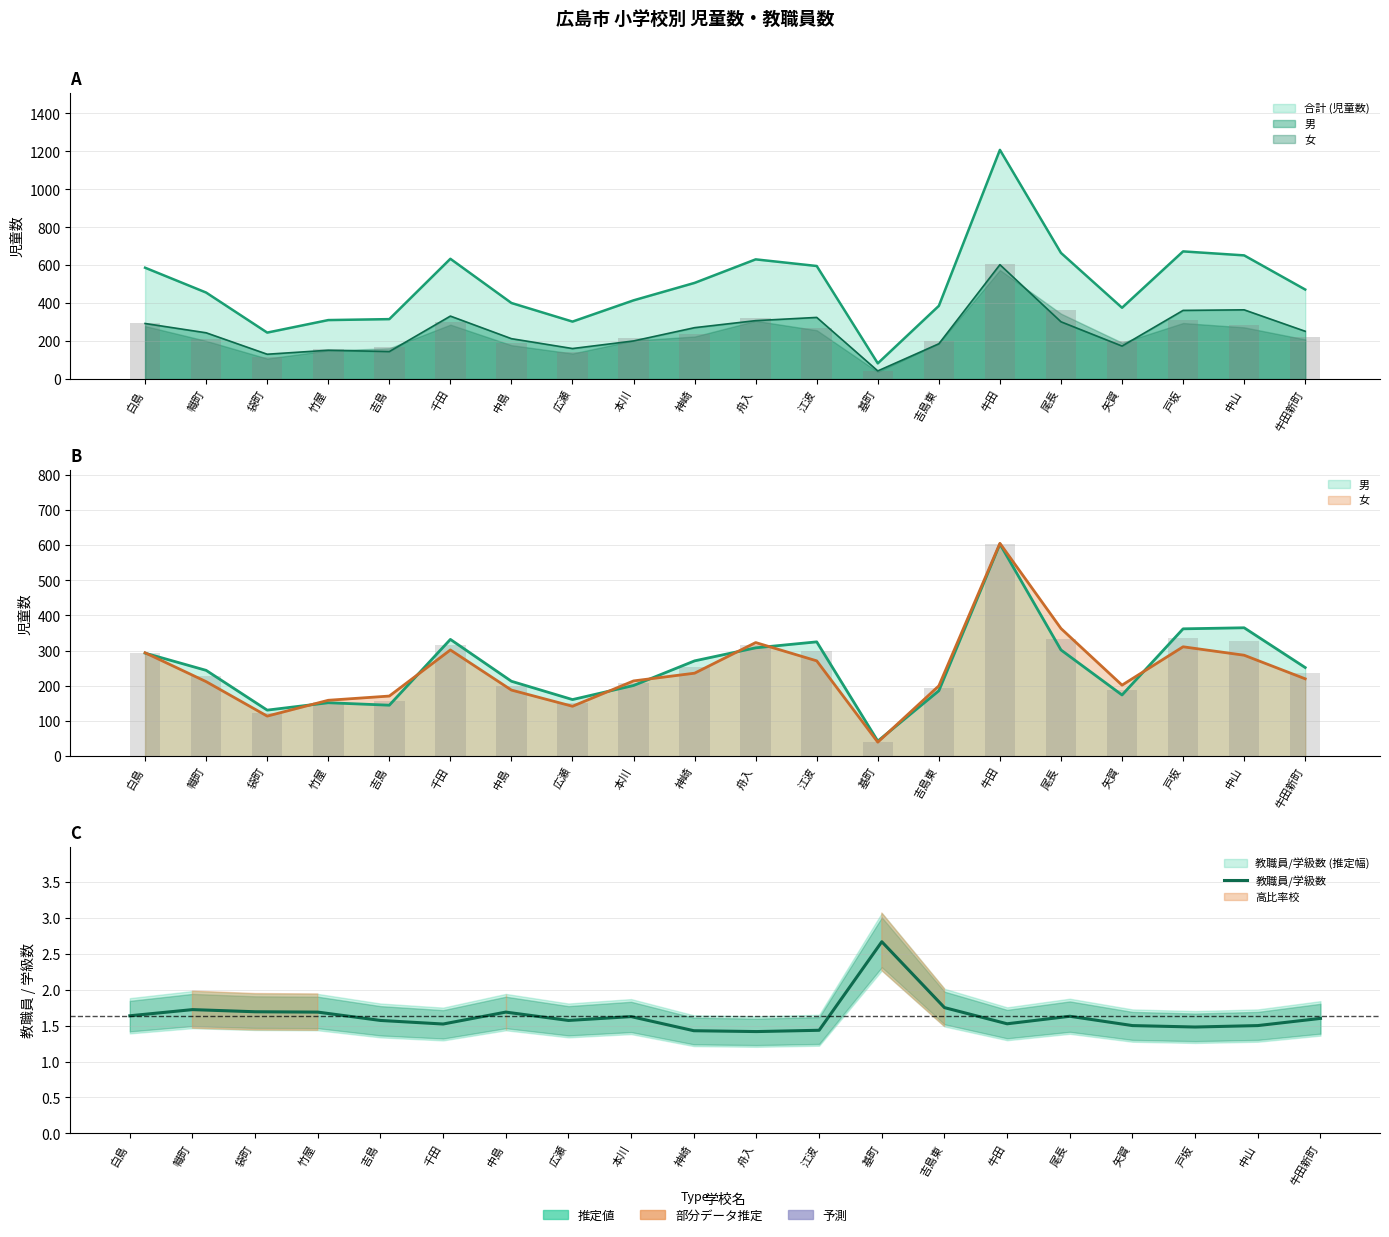

The value at 本川 is 0.4. True or false?

False